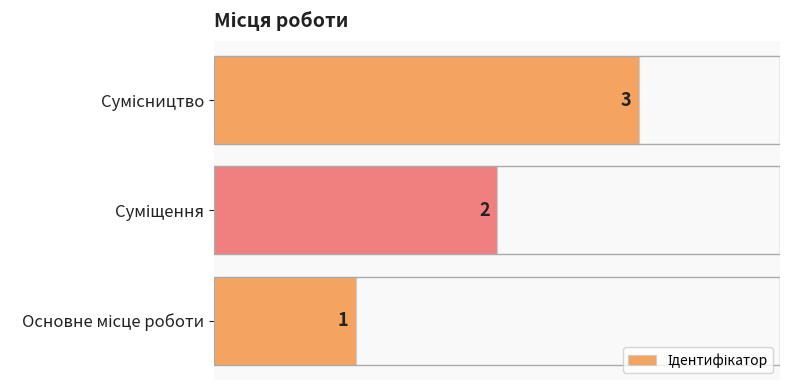

Does the chart contain stacked bars?

No